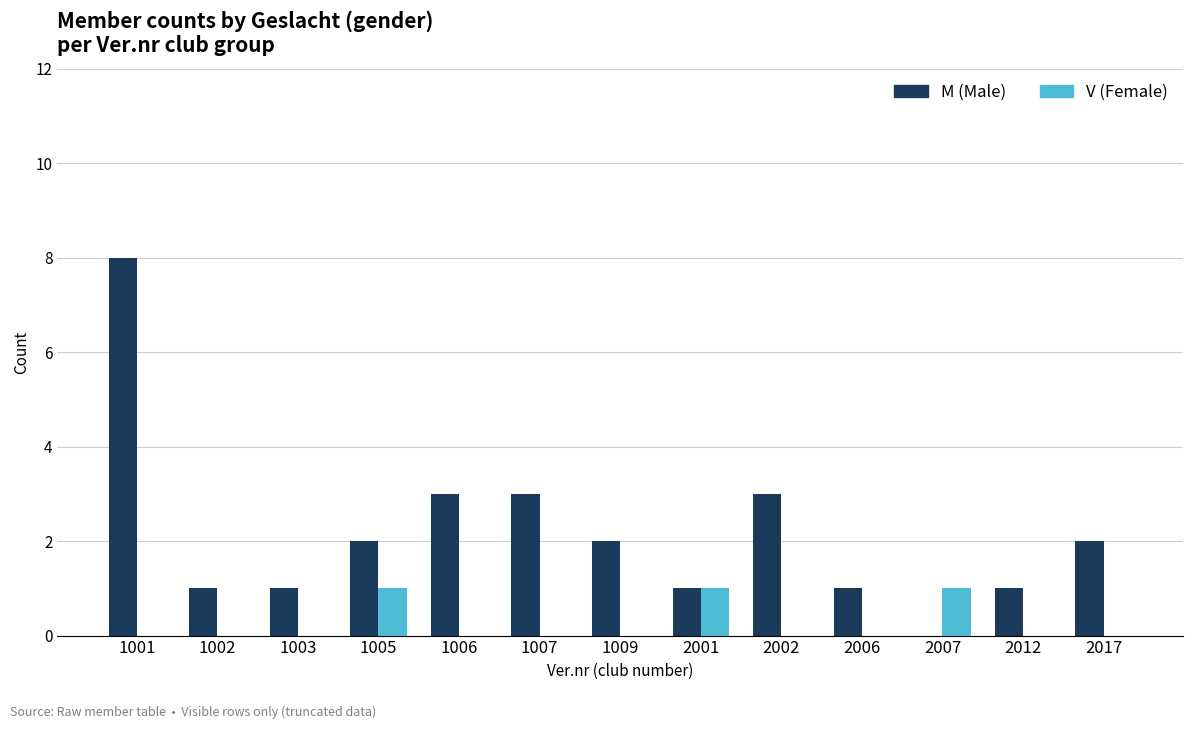

At which category is the sum across all series the highest?

1001